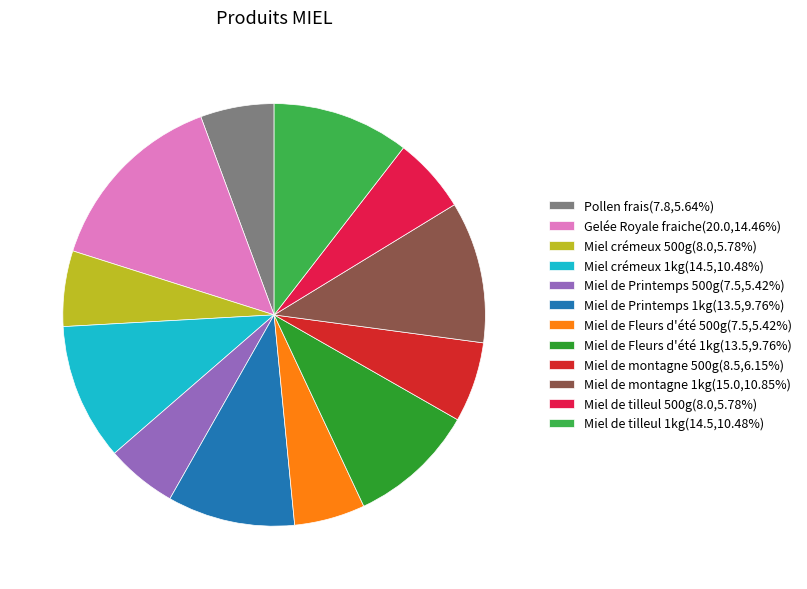

True or false: Miel de montagne 500g accounts for 1% of the total.

False